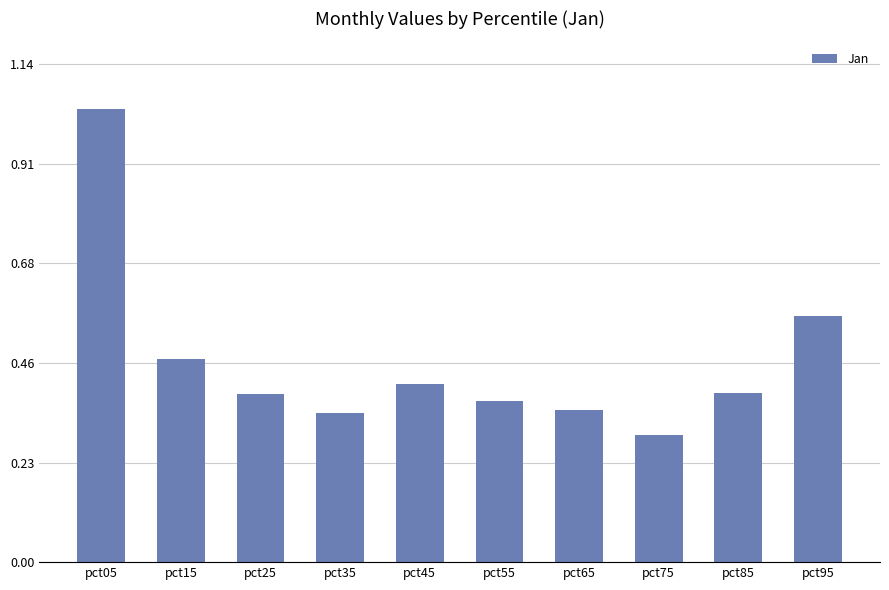

At which category does the chart reach its minimum across all series?

pct75